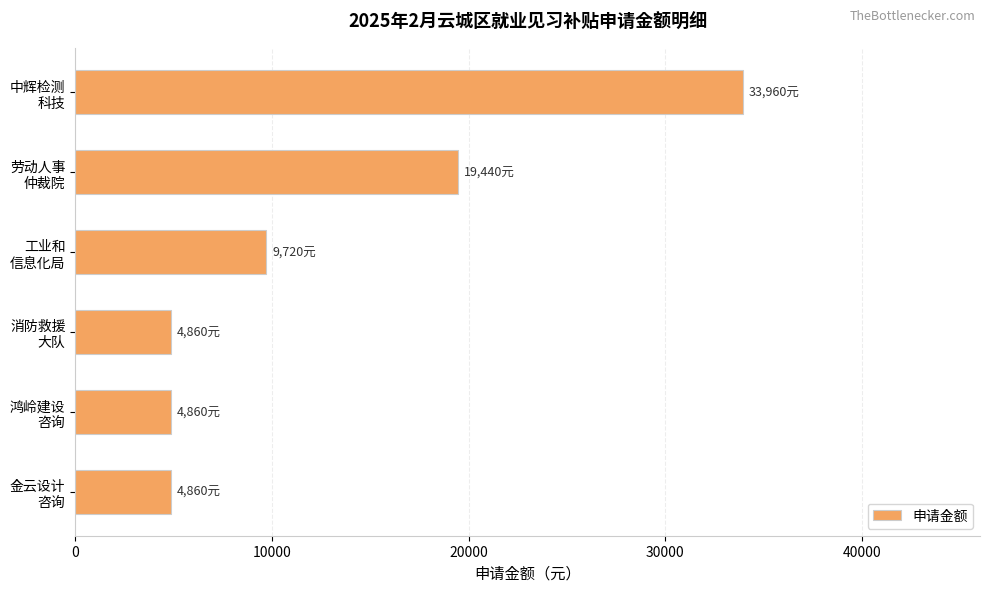

Reading top to bottom, extract all data points from this chart.

33960	19440	9720	4860	4860	4860